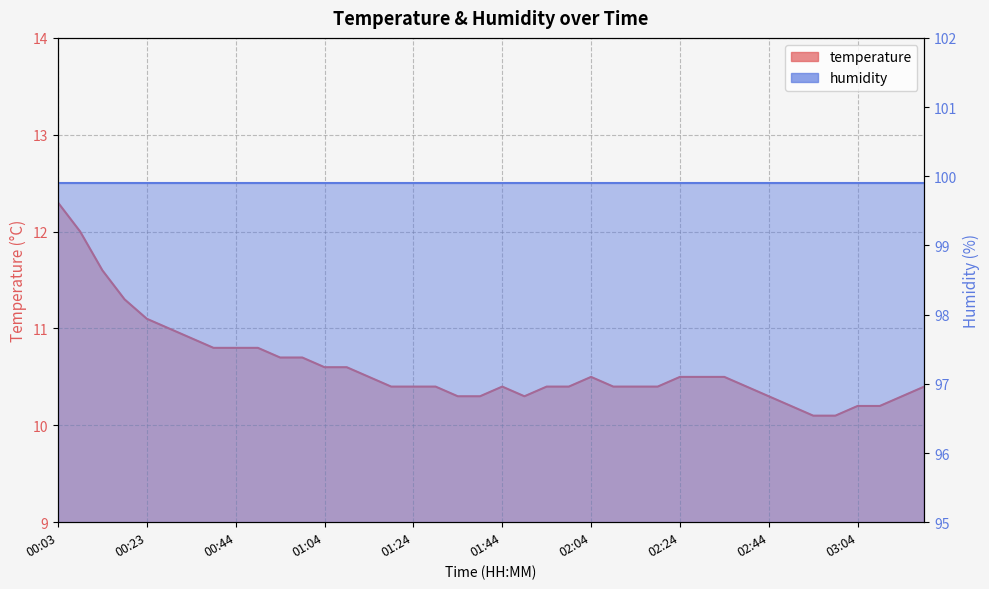

True or false: there are more than 0 points higher than both neighbors.

True